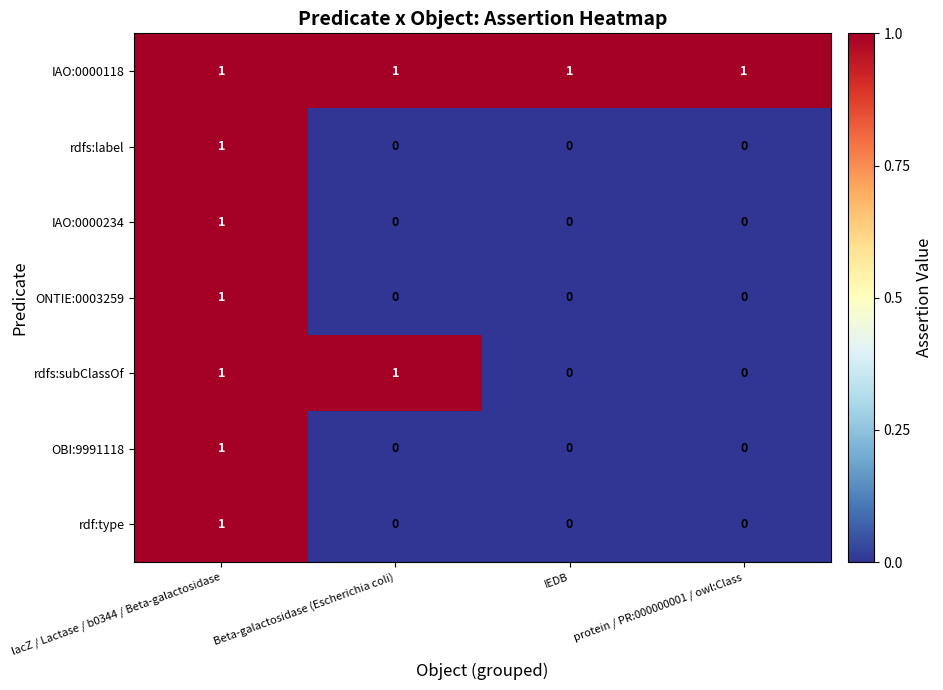

What is the sum of all IAO:0000118 values?

4